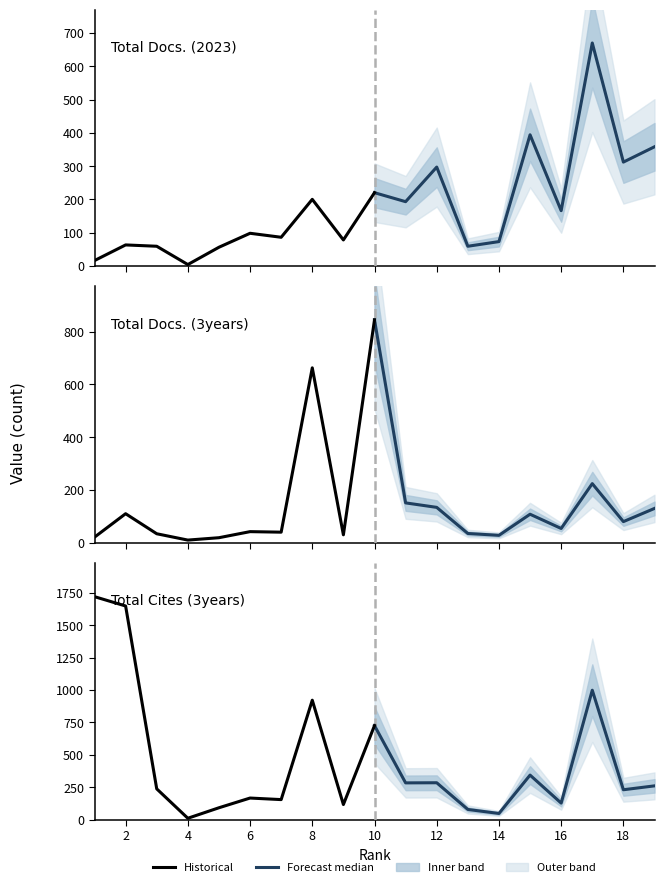

How many interior local valleys does the Forecast median series have?

4